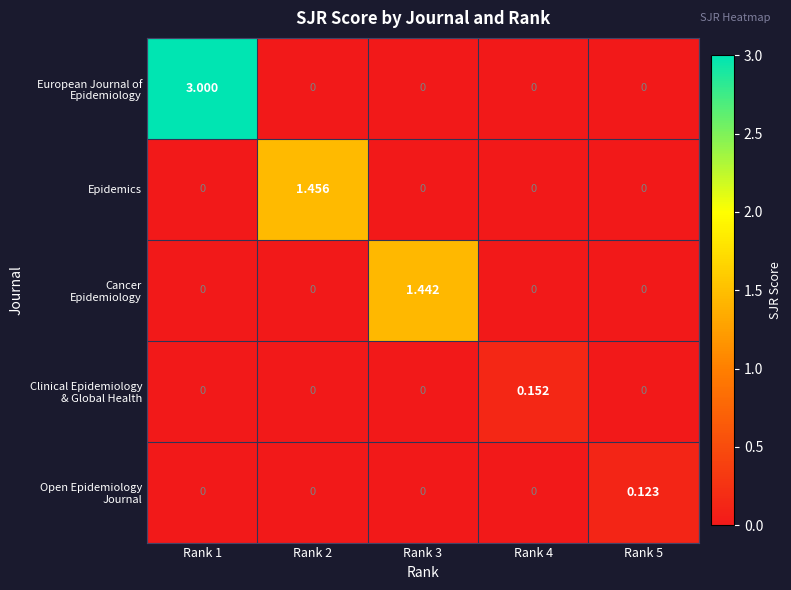

Which series has the largest range (max minus min)?

European Journal of Epidemiology